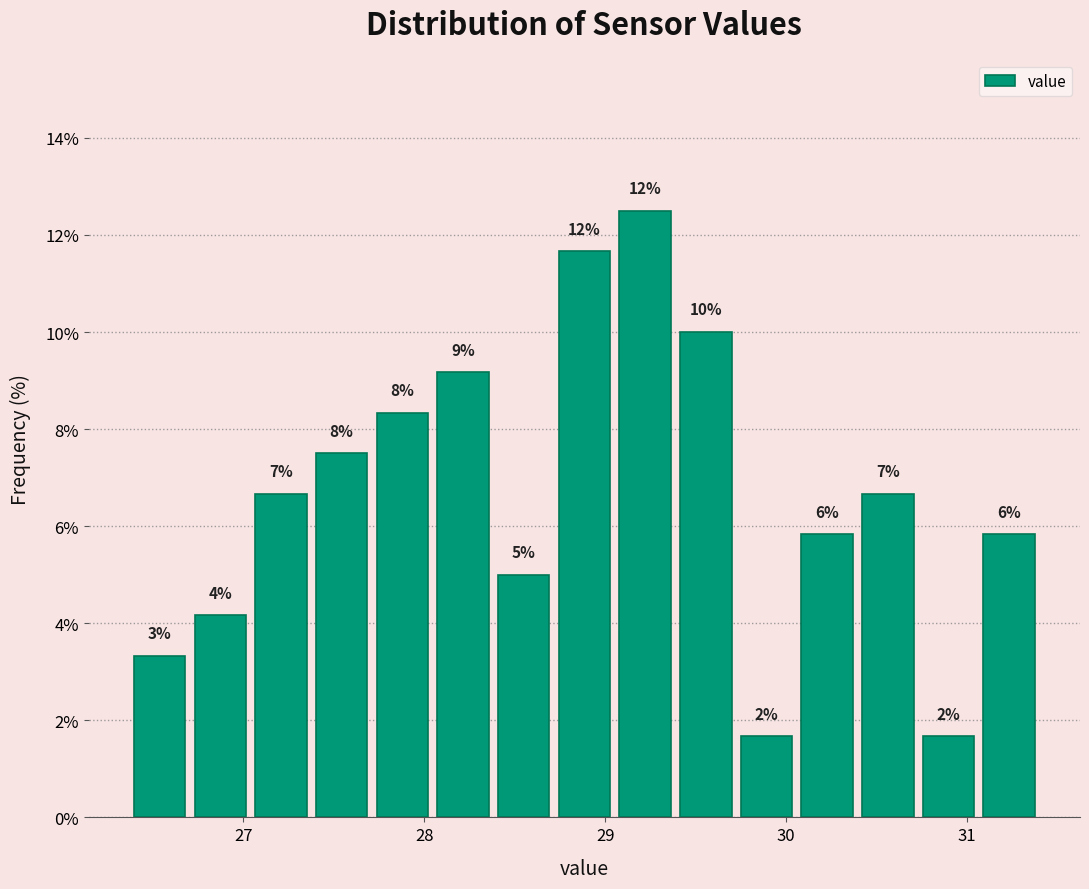

Read against the x-axis, roughly where is the centre of the tallest bar?

29.2